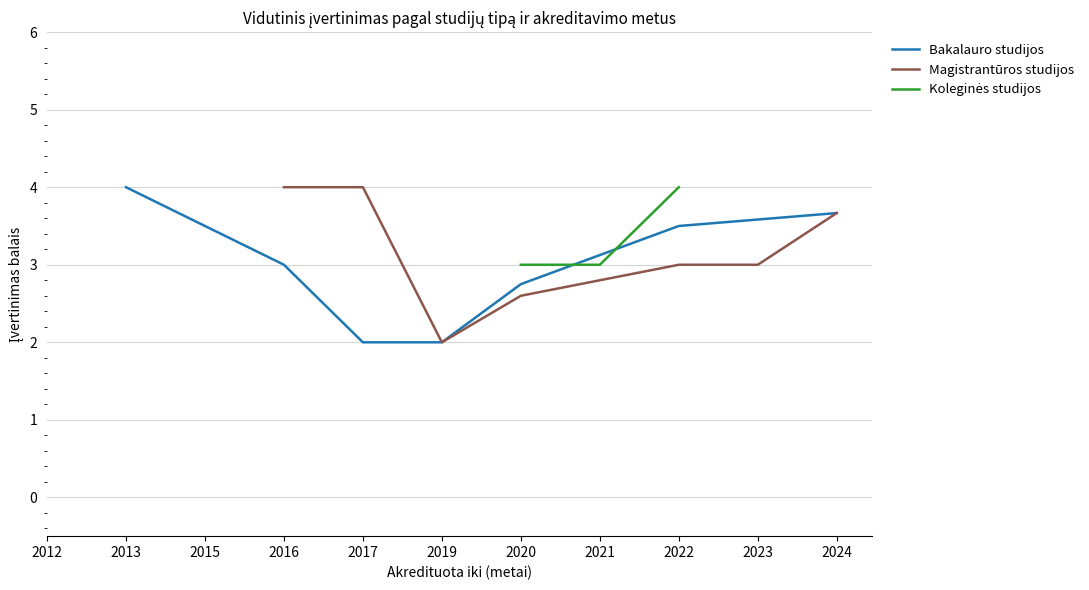

The Koleginės studijos series shows 3 at 2021. True or false?

False